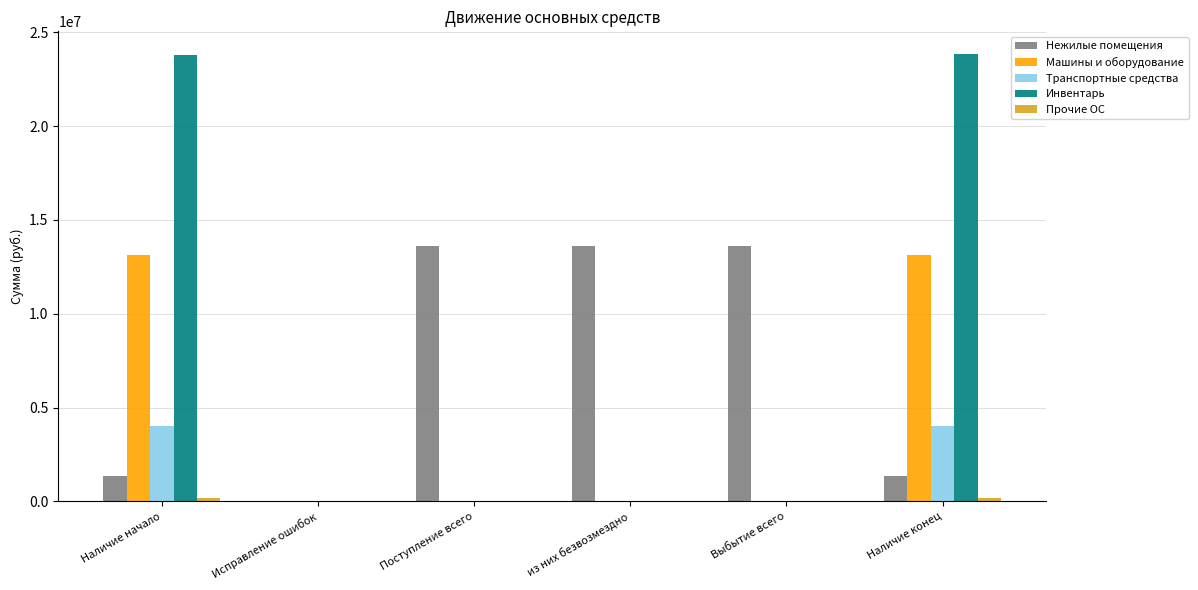

Which series changed the most between Выбытие всего and Наличие конец?

Инвентарь